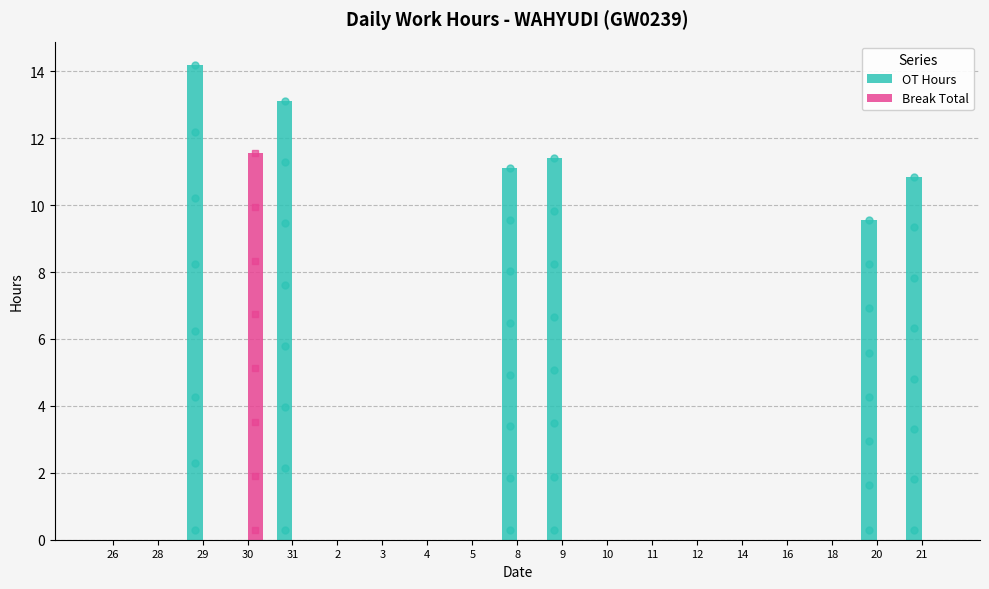

Are the bars grouped side by side (vs. stacked)?

Yes